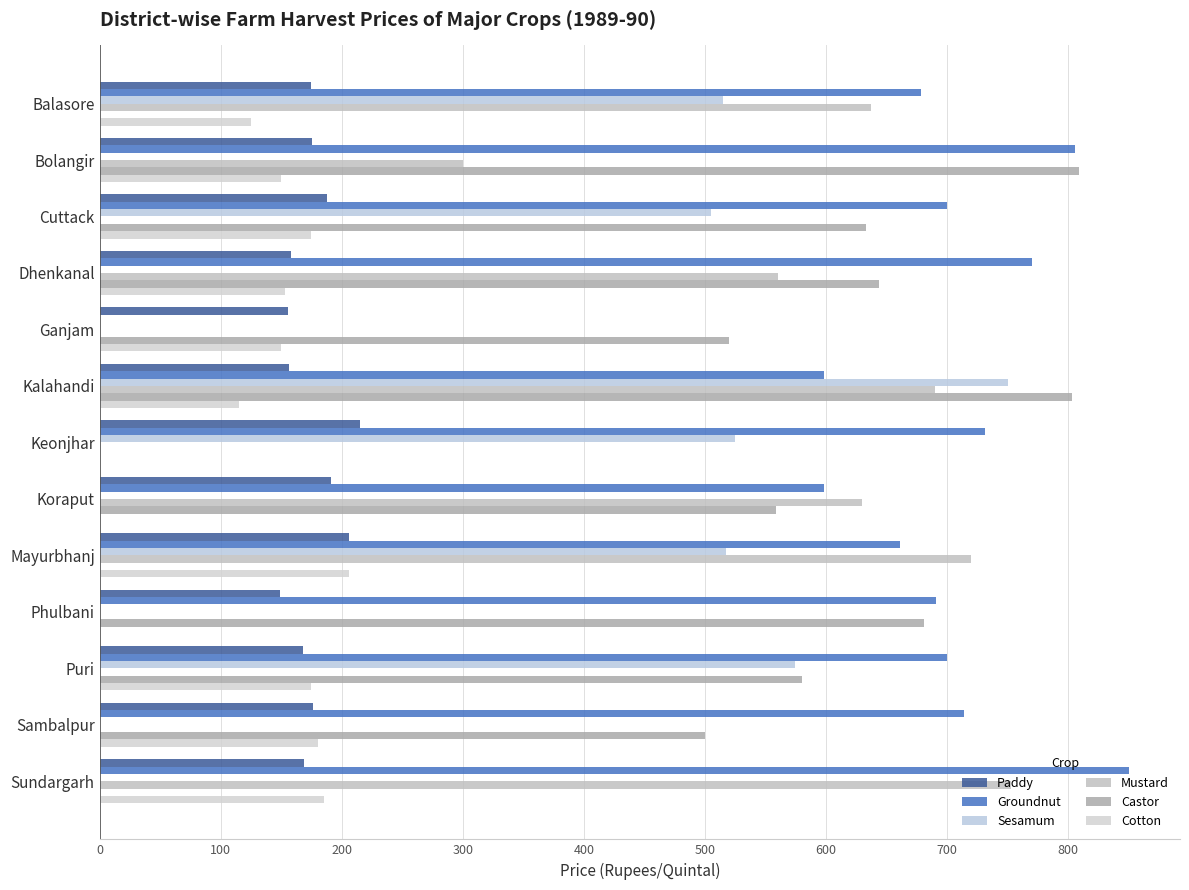

Count the number of data series in this chart.

6